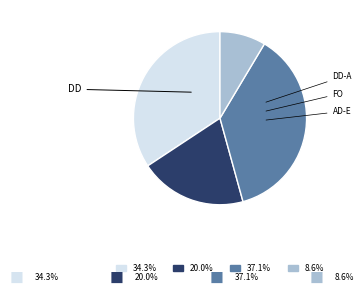

Combined, do 34.3% and 37.1% account for over 50%?

Yes